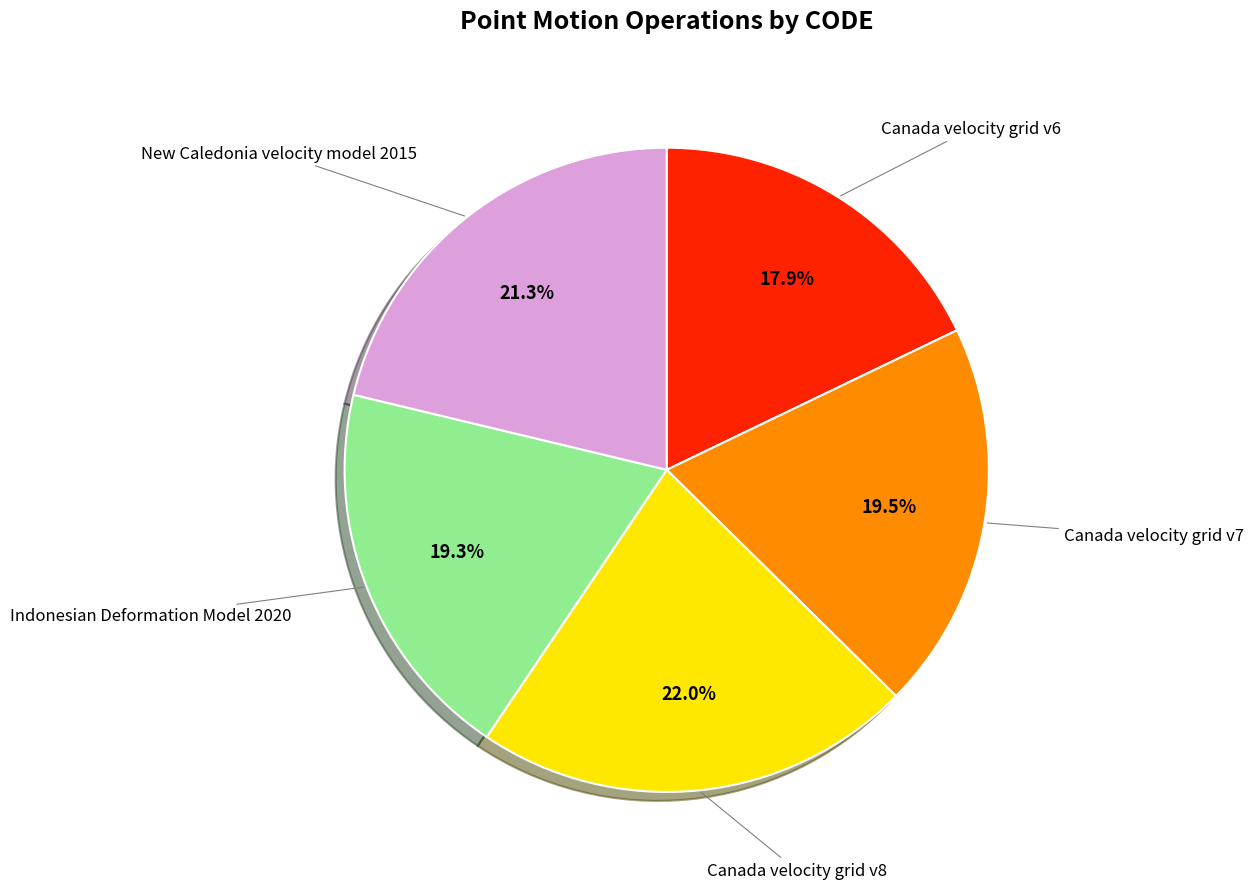

Is there any slice that represents more than half of the pie?

No